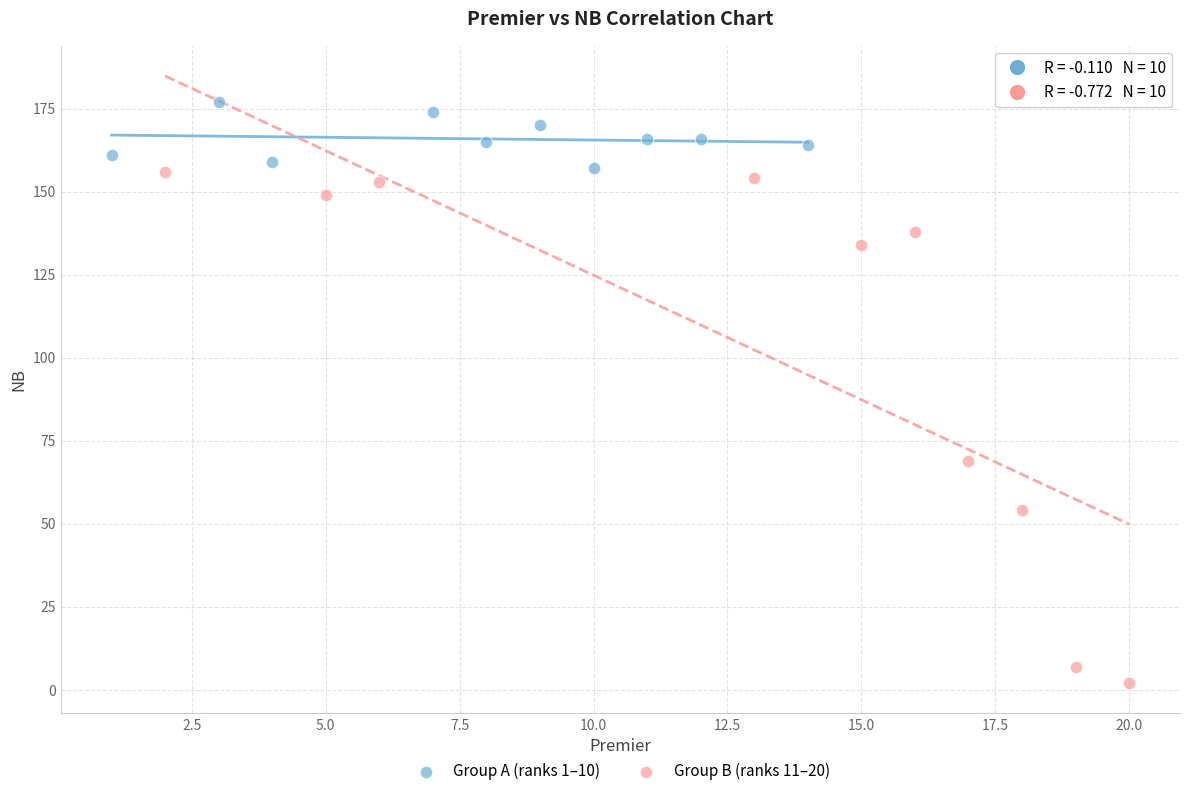

Which series reaches the minimum Y coordinate?

Group B (ranks 11–20)